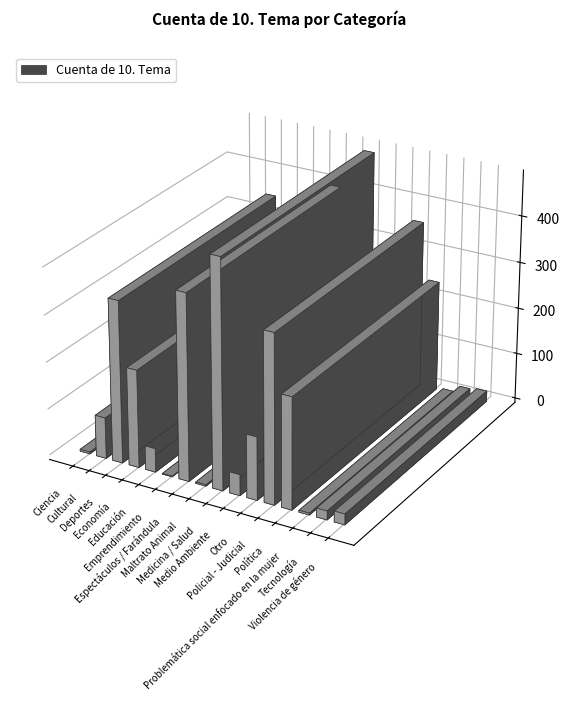

What is the value of the 16th bar from the left?

23